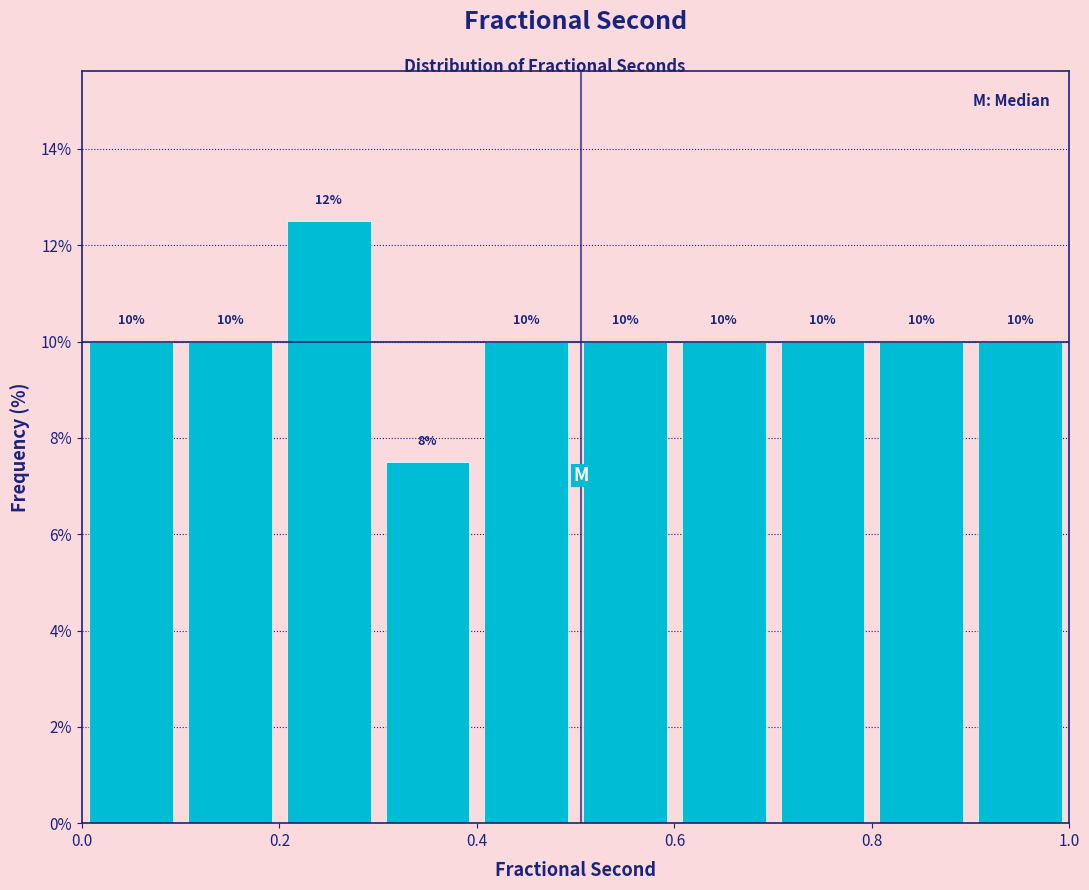

Over which range of the x-axis is the bar tallest?

0.2 to 0.3